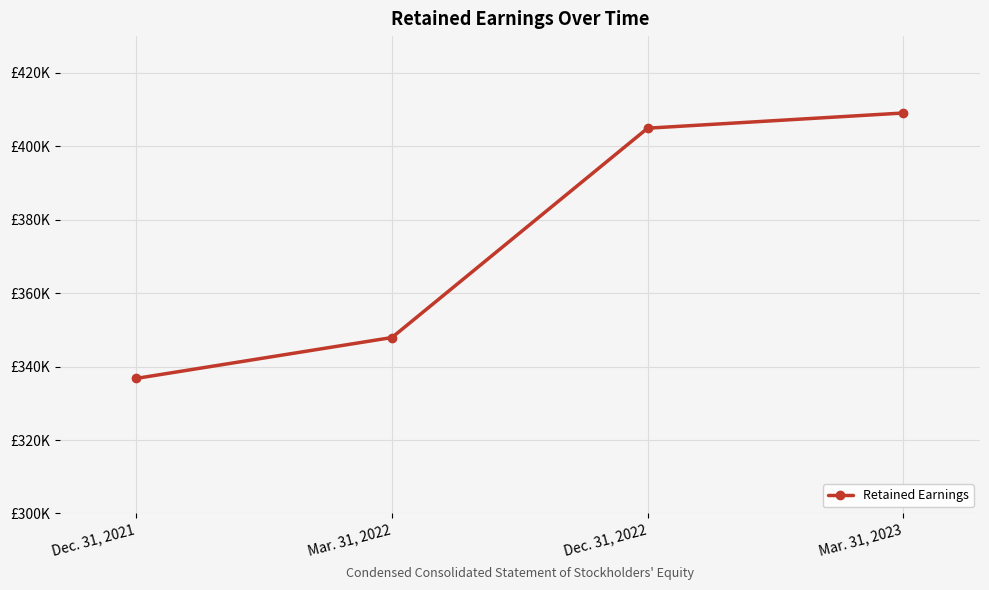

Does the chart display data point markers on the line(s)?

Yes